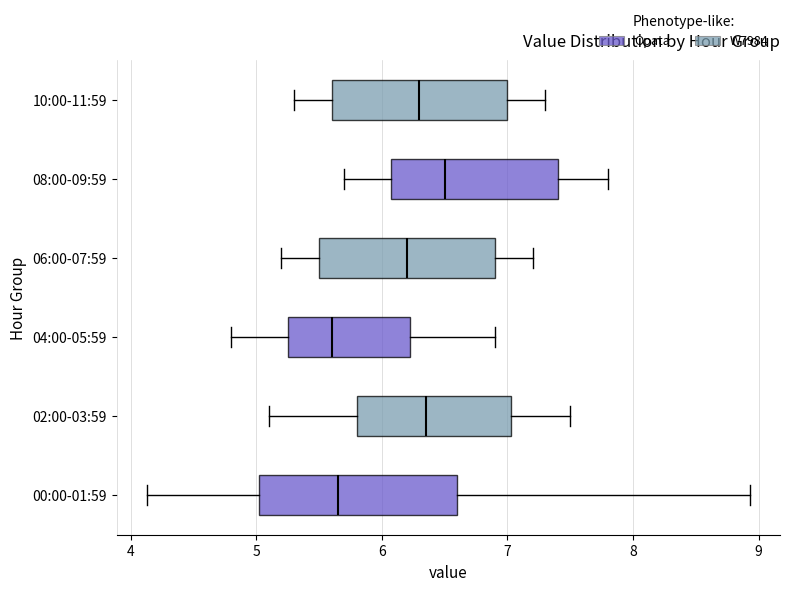

Where is the right edge of the box for 08:00-09:59 on the x-axis? The values are not printed on the chart, so give them approximately, as read against the axis.

7.4